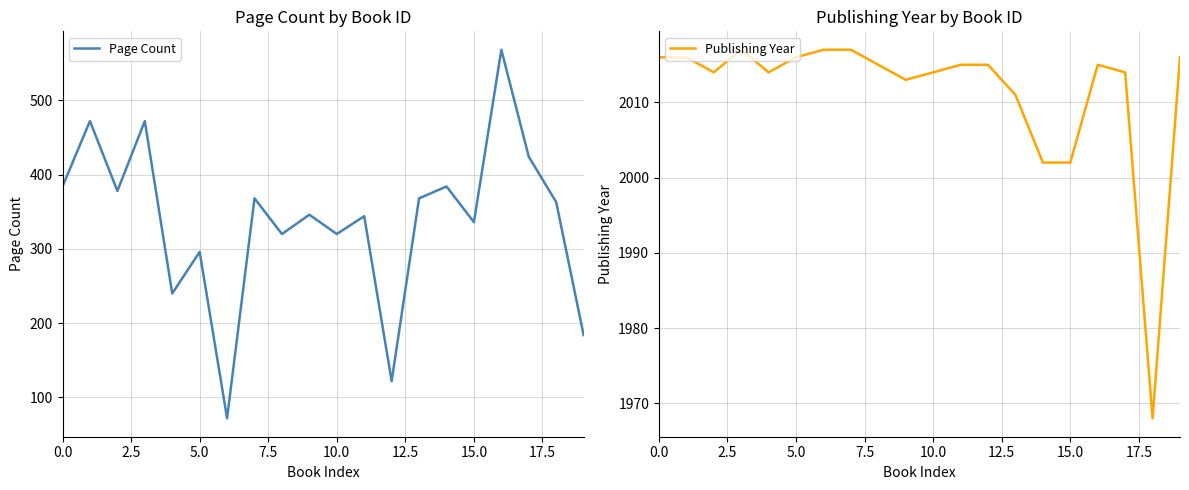

What value does the Page Count series have at 0.0?

384